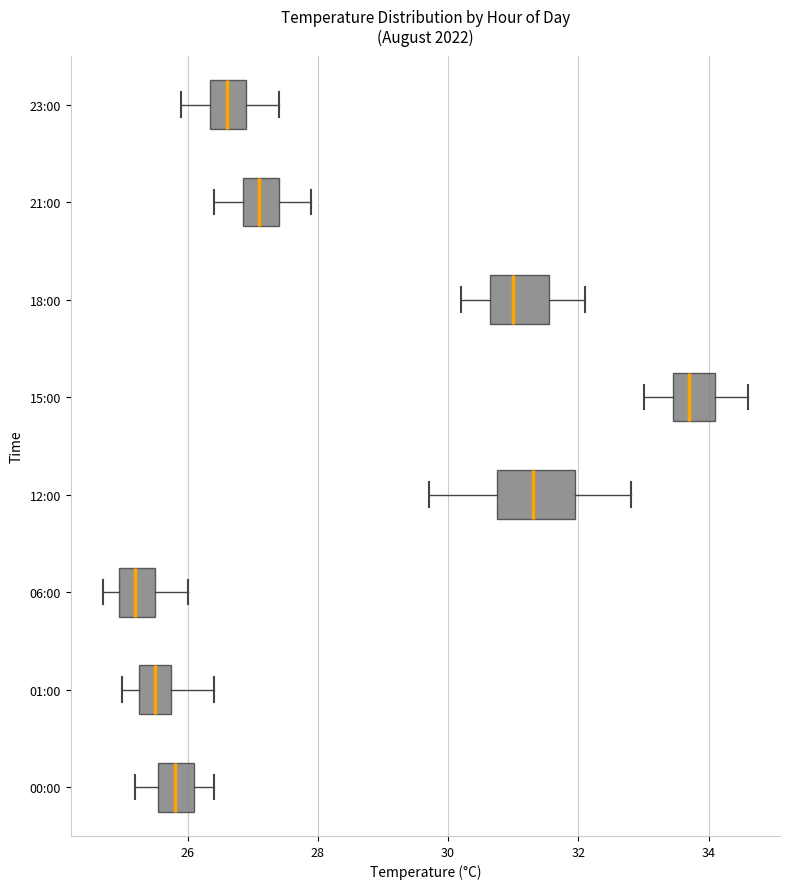

Where is the right edge of the box for 23:00 on the x-axis? The values are not printed on the chart, so give them approximately, as read against the axis.

27.0